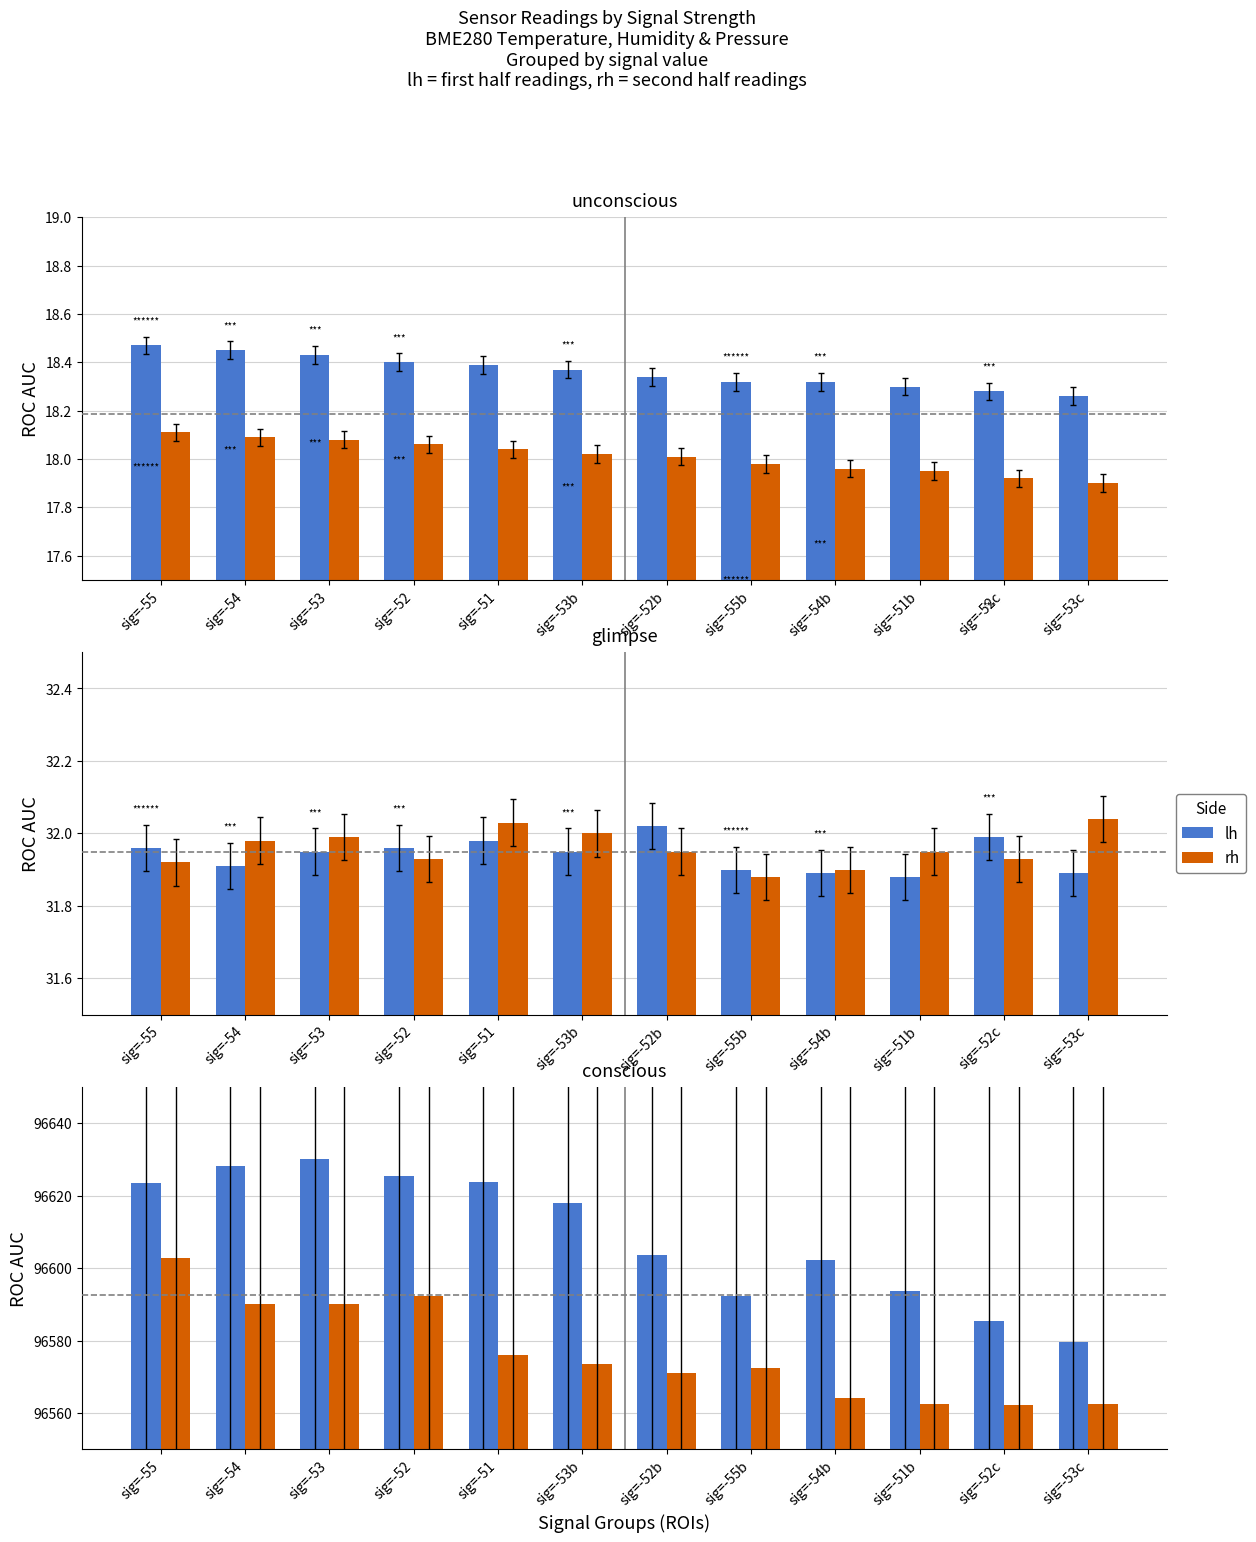

What is the value of the lh bar at the 1st from the left?

96623.4